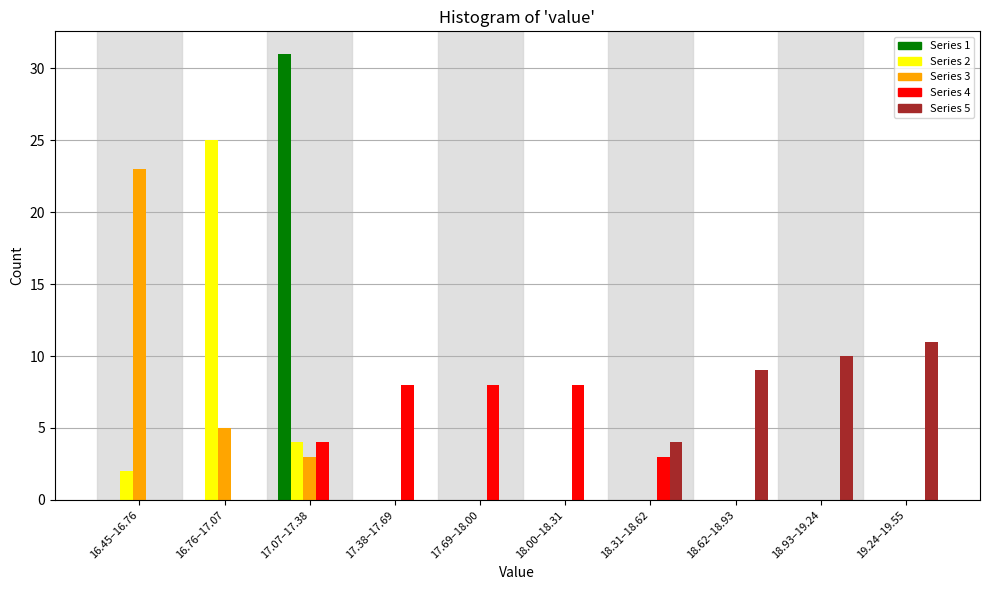

True or false: Series 1 has a value of 0 at 17.38–17.69.

True